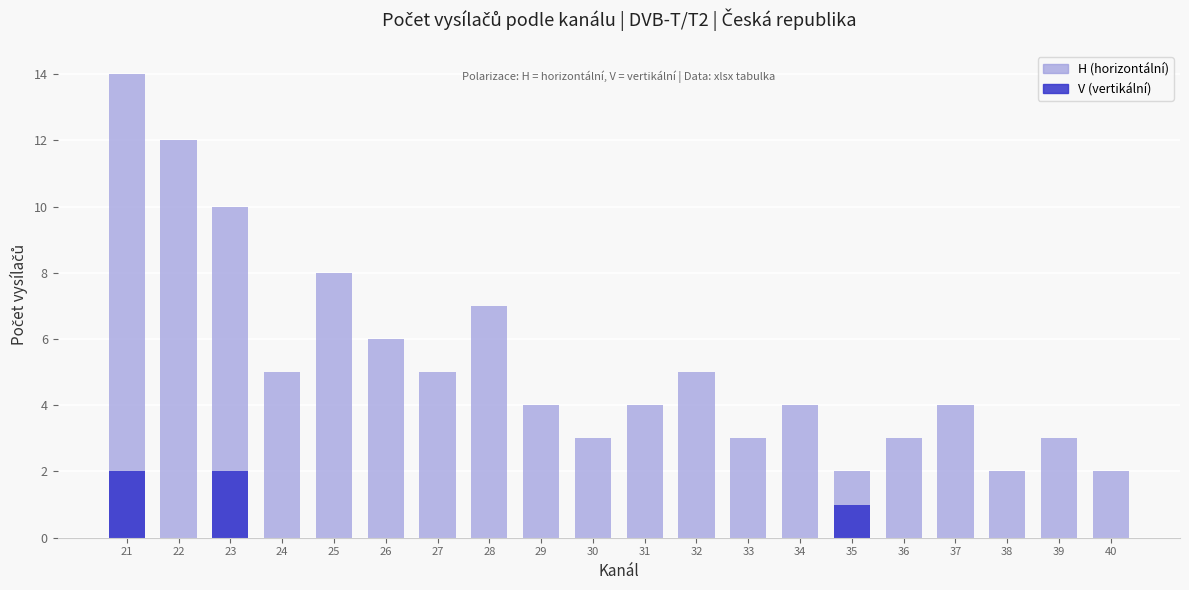

What is the value of the 9th bar from the left?

4